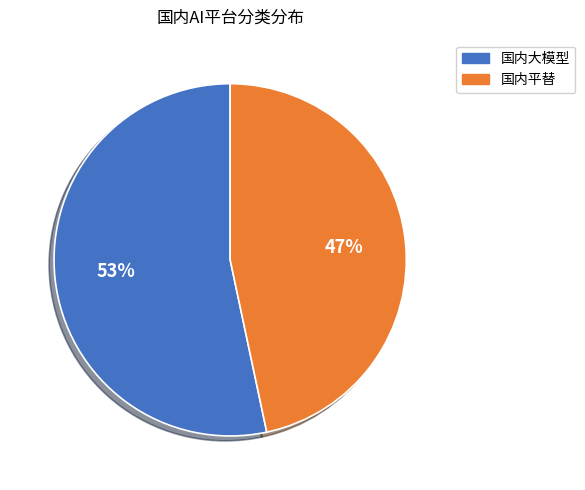

Is there any slice that represents more than half of the pie?

Yes